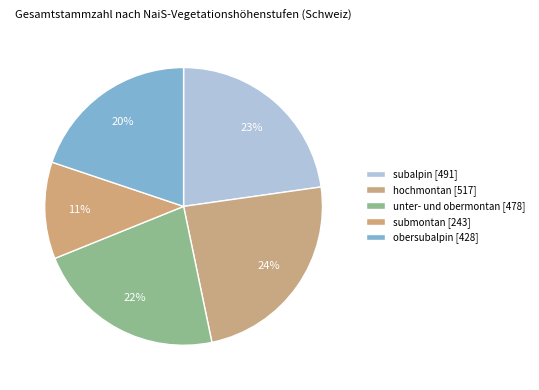

What is the change in value from subalpin to unter- und obermontan?

-13